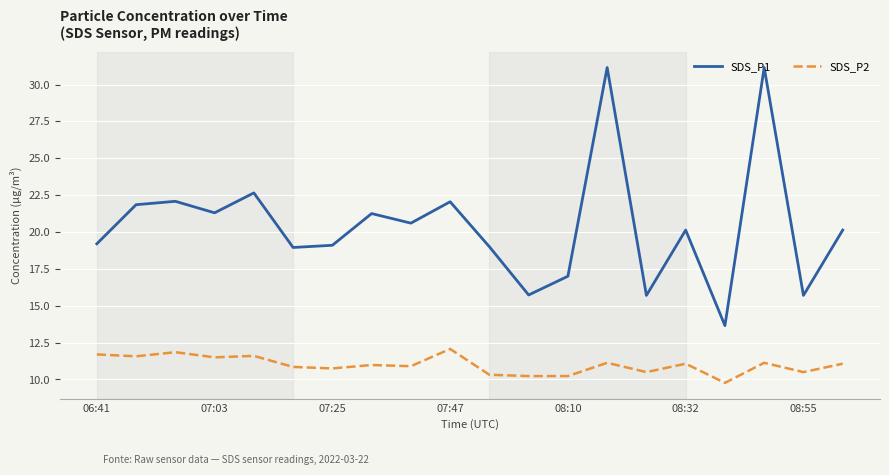

Which series has the largest total across all categories?

SDS_P1